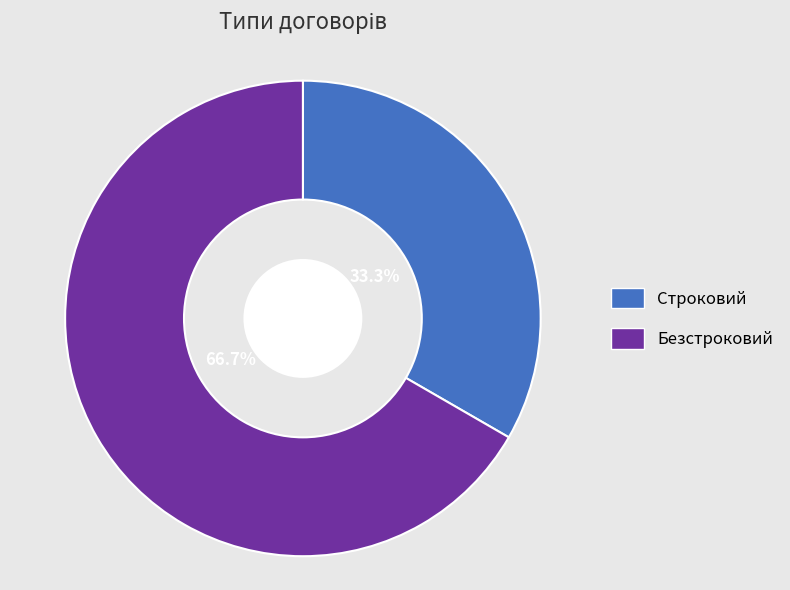

How much of the chart is everything except Безстроковий?

33.3%